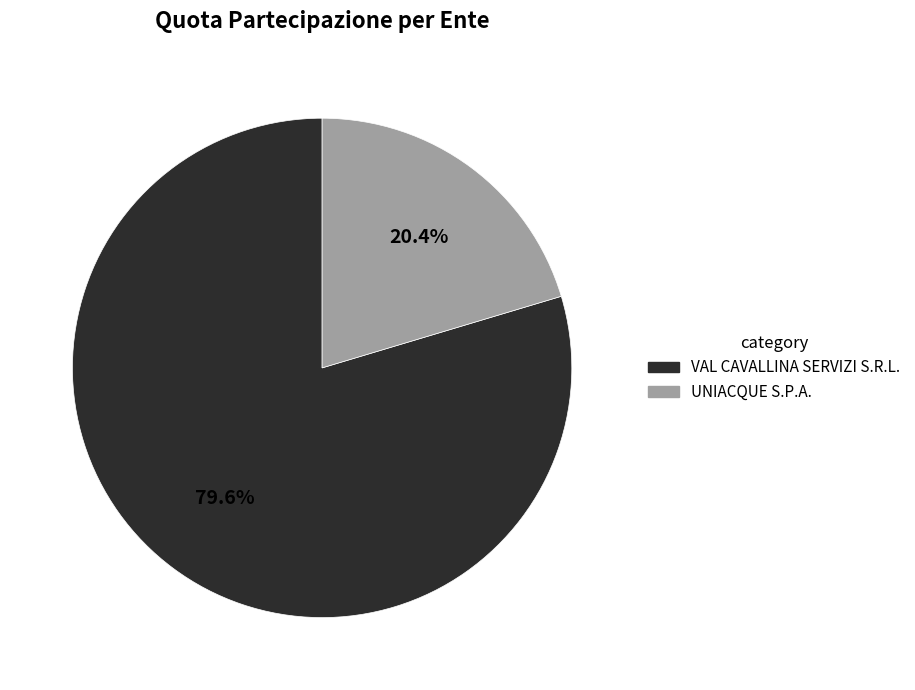

Rank the categories by value from lowest to highest.

UNIACQUE S.P.A., VAL CAVALLINA SERVIZI S.R.L.